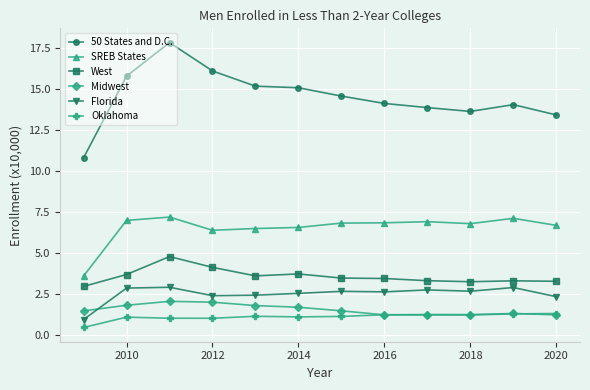

Which series has the largest total across all categories?

50 States and D.C.